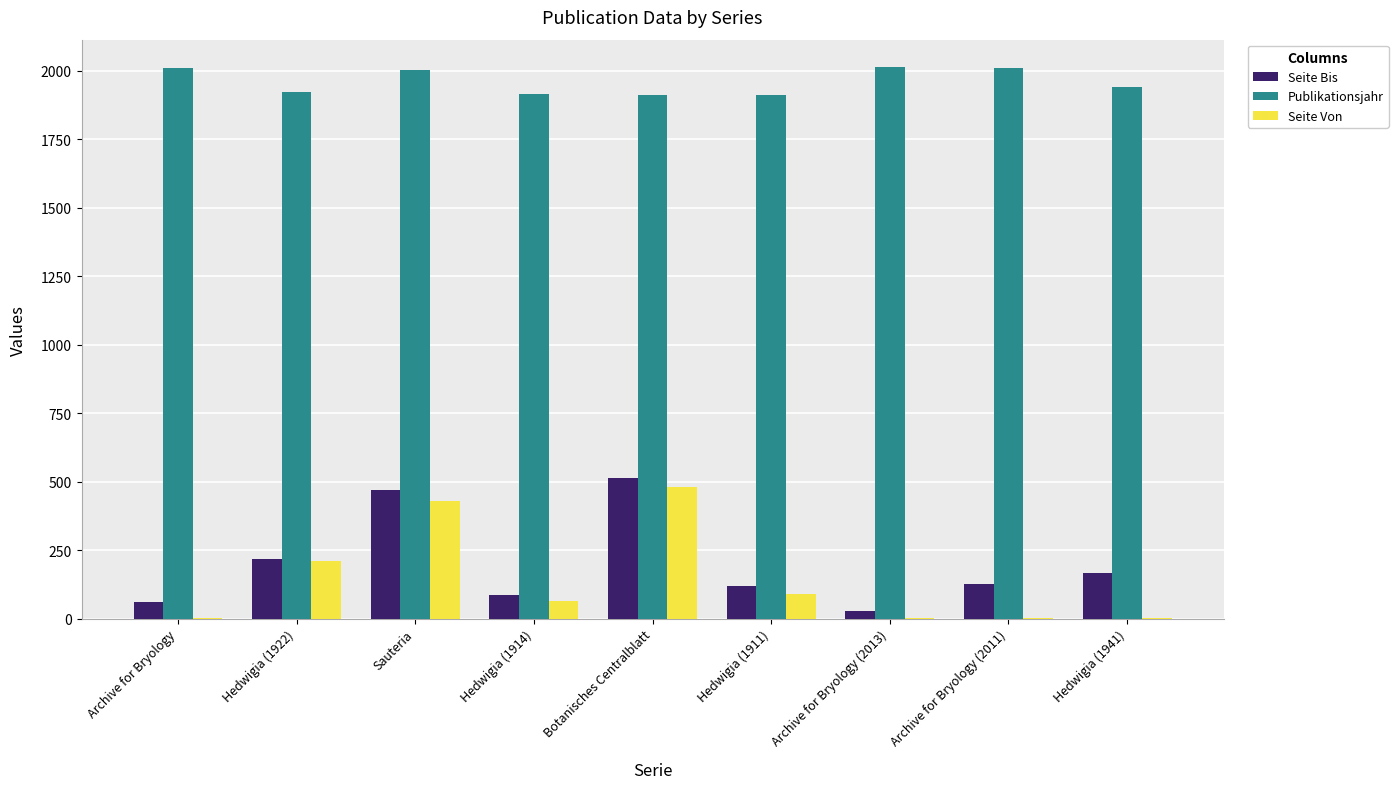

What is the approximate value of Publikationsjahr at Sauteria?

2004